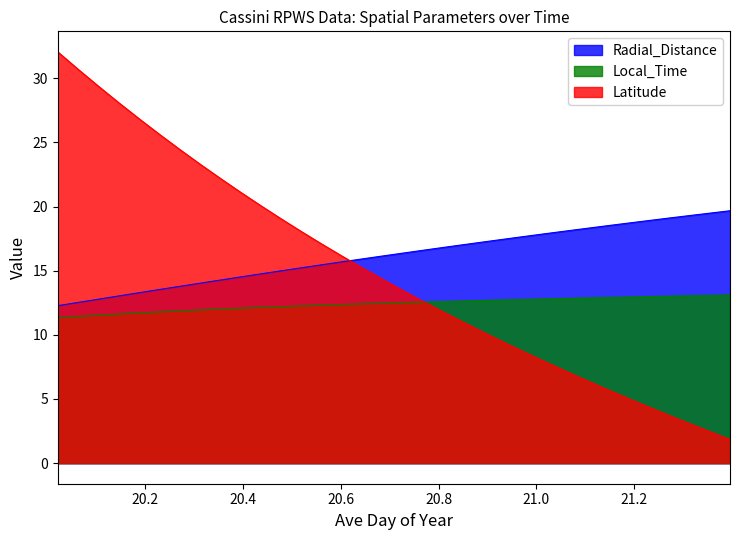

After their last crossing, which series has the higher values: Radial_Distance or Latitude?

Radial_Distance